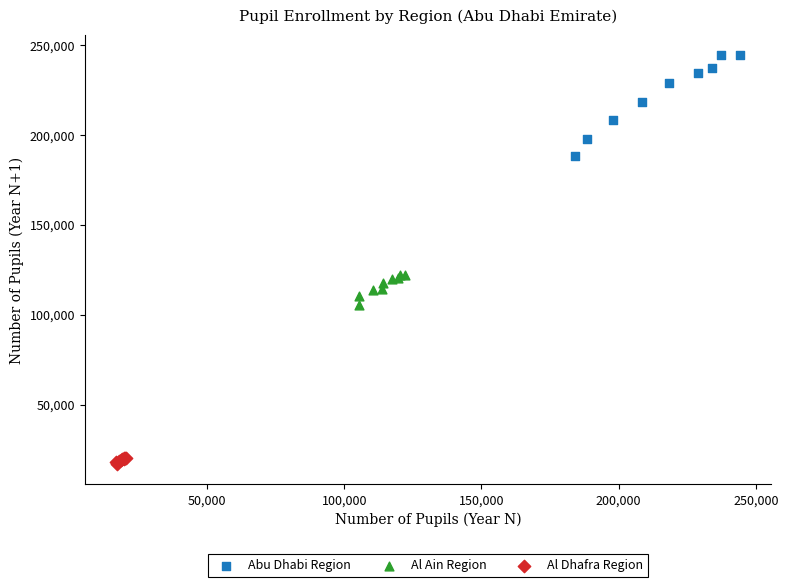

Which series reaches the minimum Y coordinate?

Al Dhafra Region